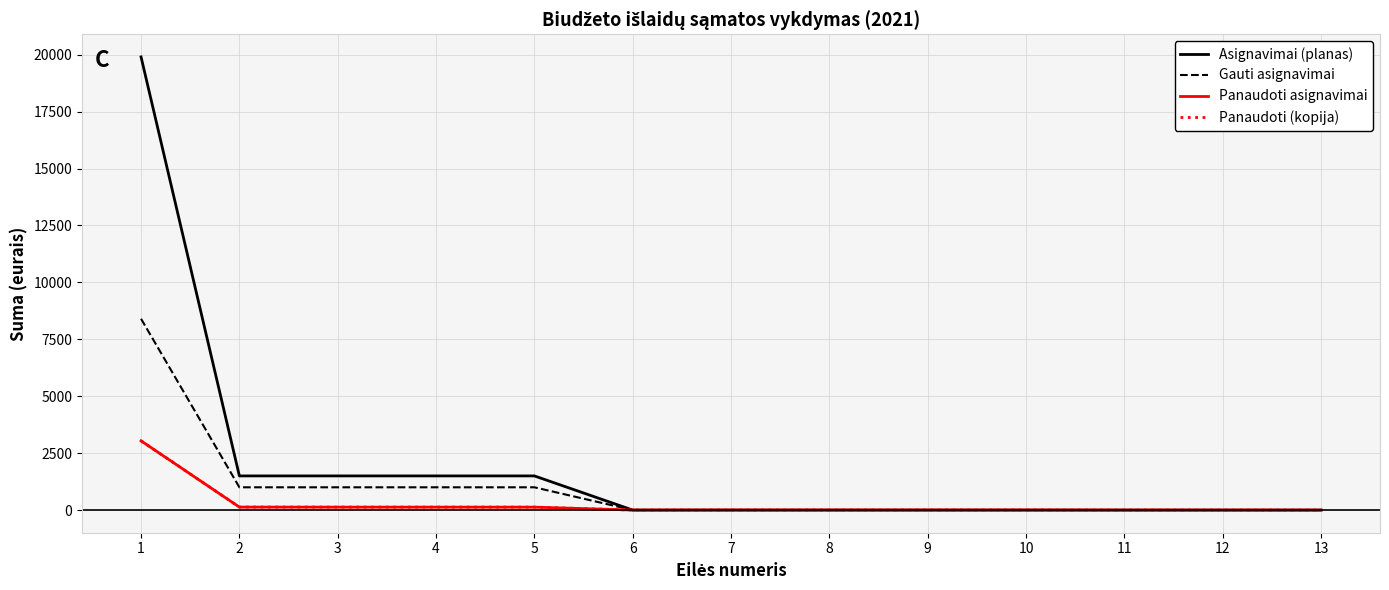

Is this an area chart (filled region under the line)?

No